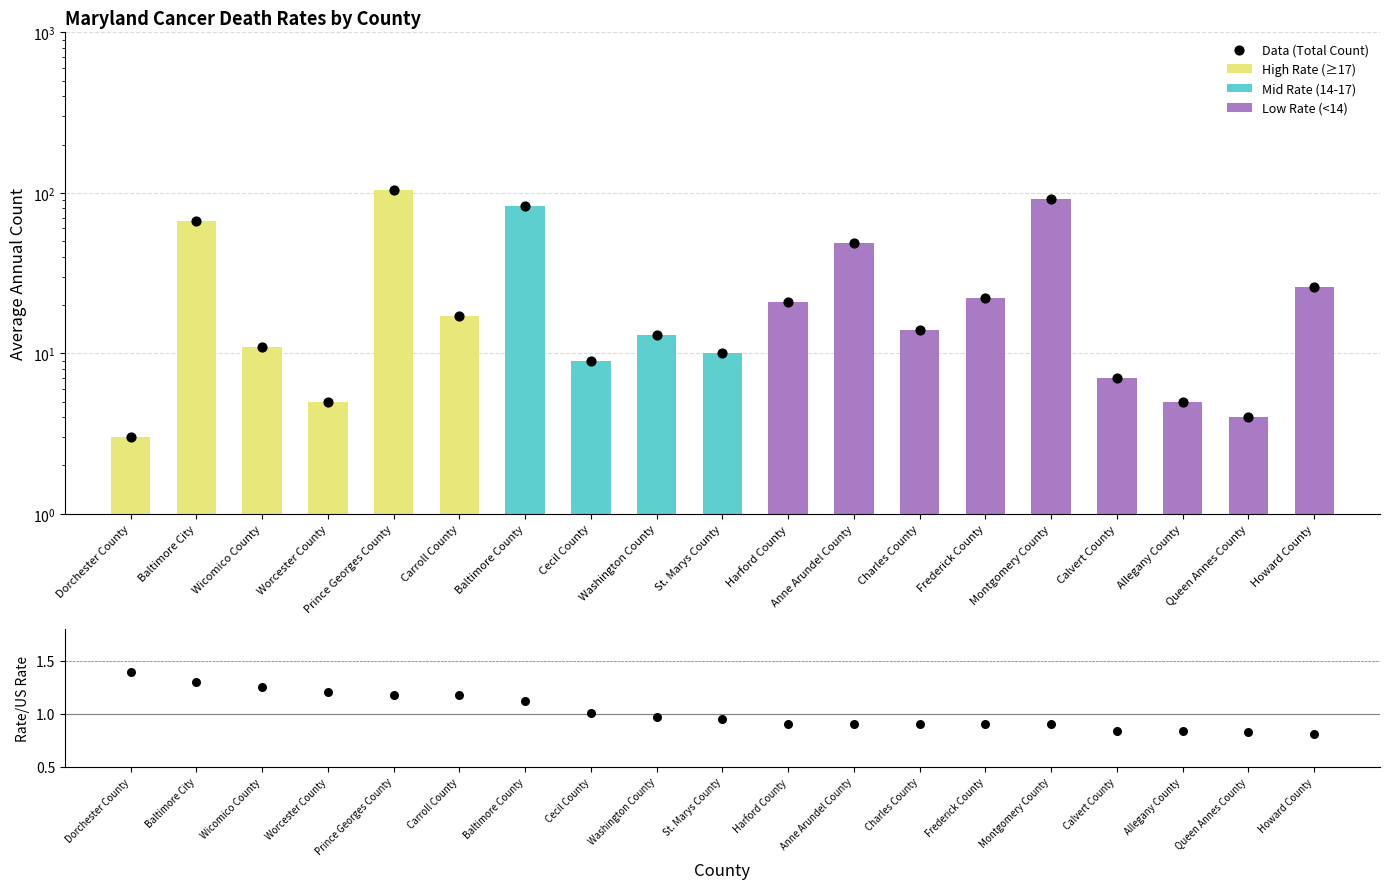

At which category is the sum across all series the highest?

Prince Georges County